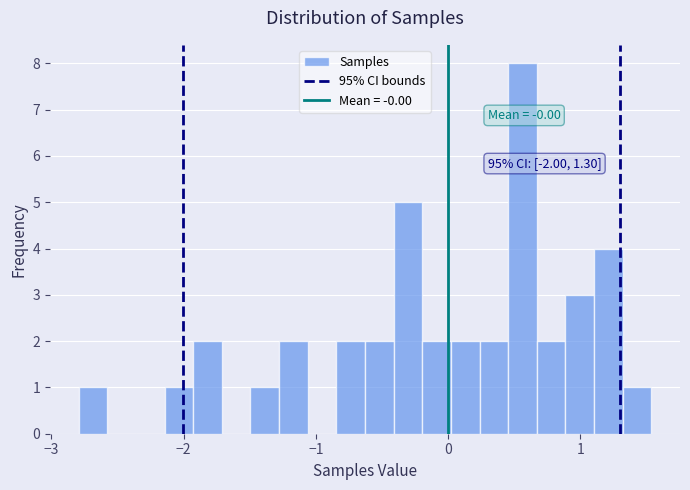

Around what value on the x-axis is the tallest bar? Give the approximate position of its centre, as read against the axis.

0.6